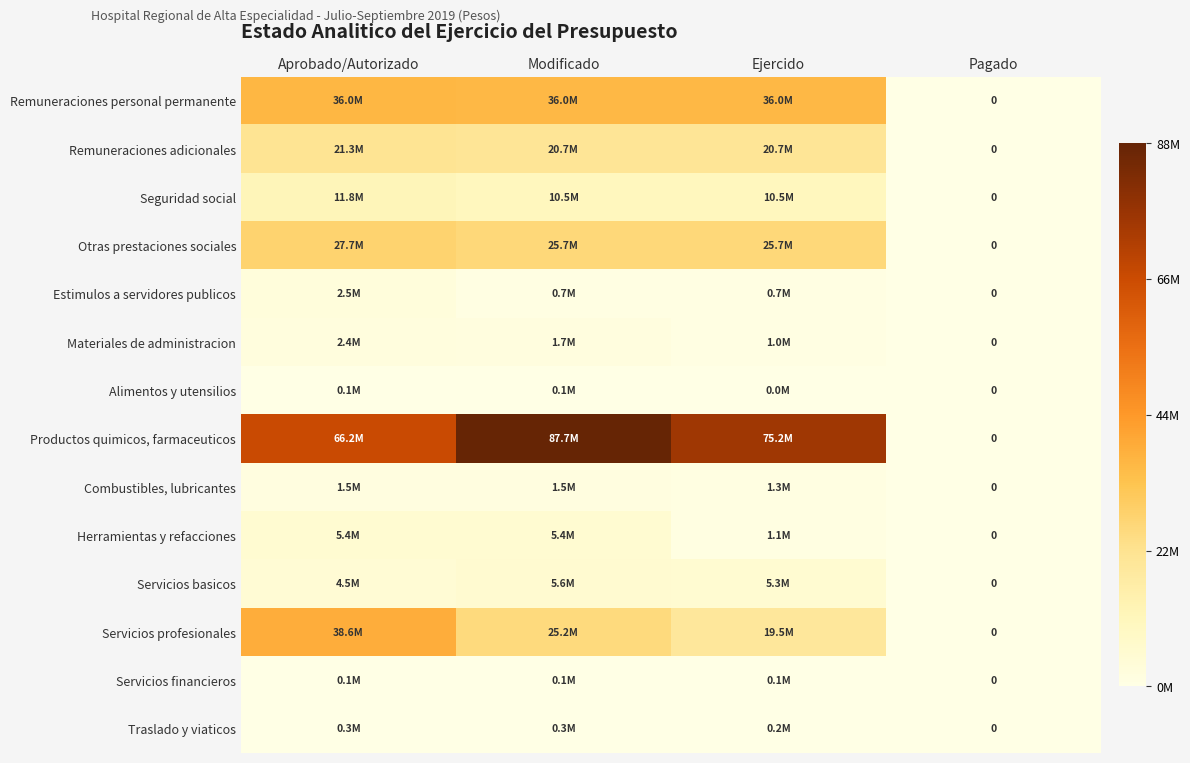

The Remuneraciones personal permanente series shows 24110689.0 at Modificado. True or false?

False